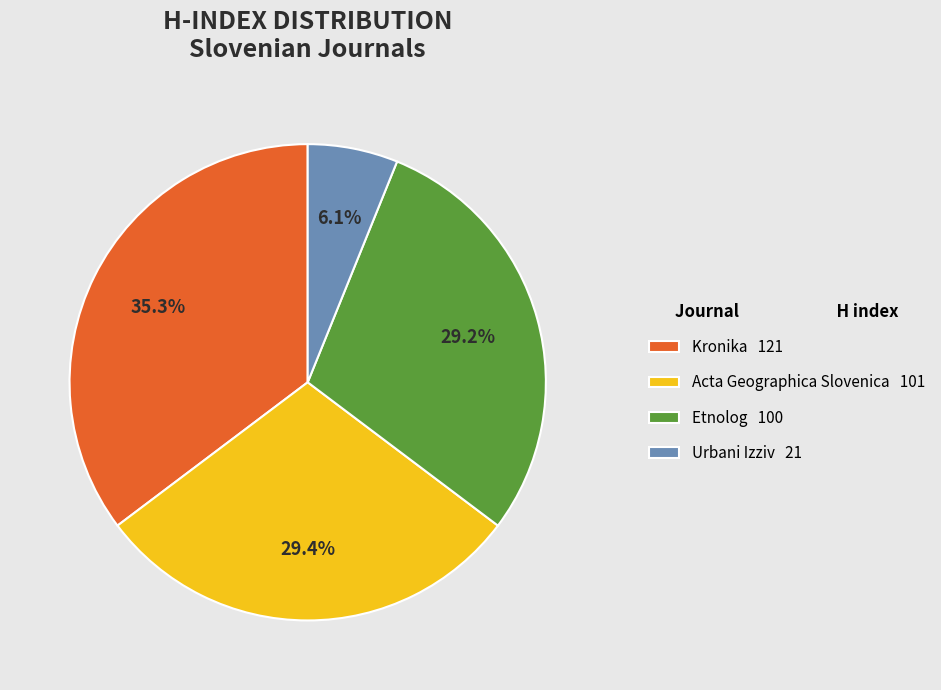

Combined, do Kronika and Etnolog account for over 50%?

Yes